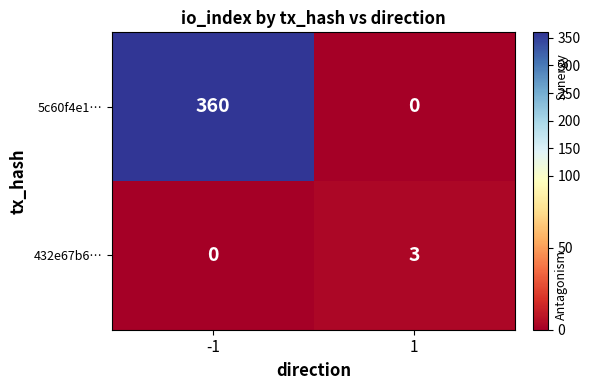

Rank the series at -1 from highest to lowest value.

5c60f4e1…, 432e67b6…